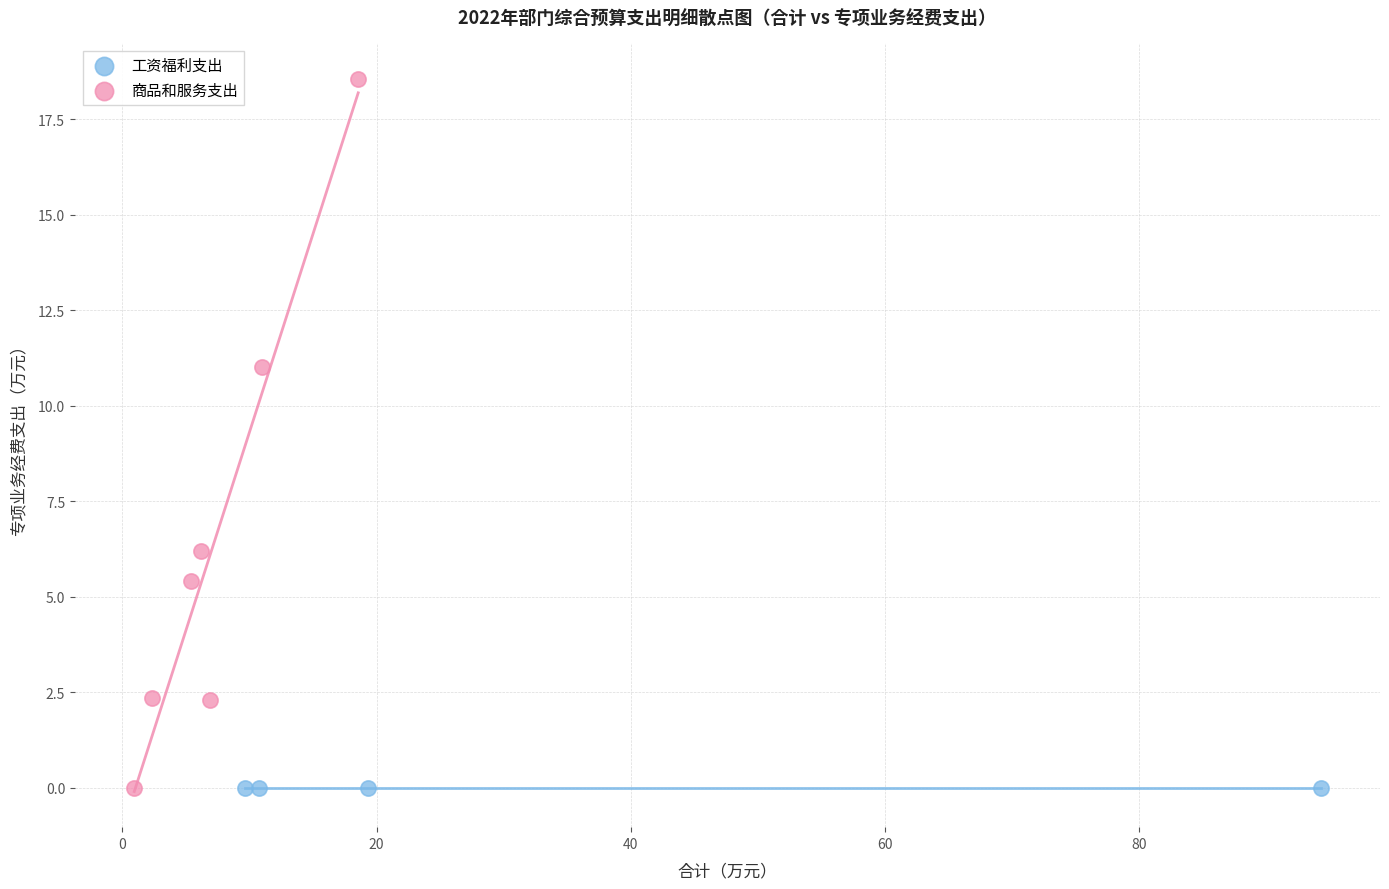

Which series contains the highest Y value?

商品和服务支出